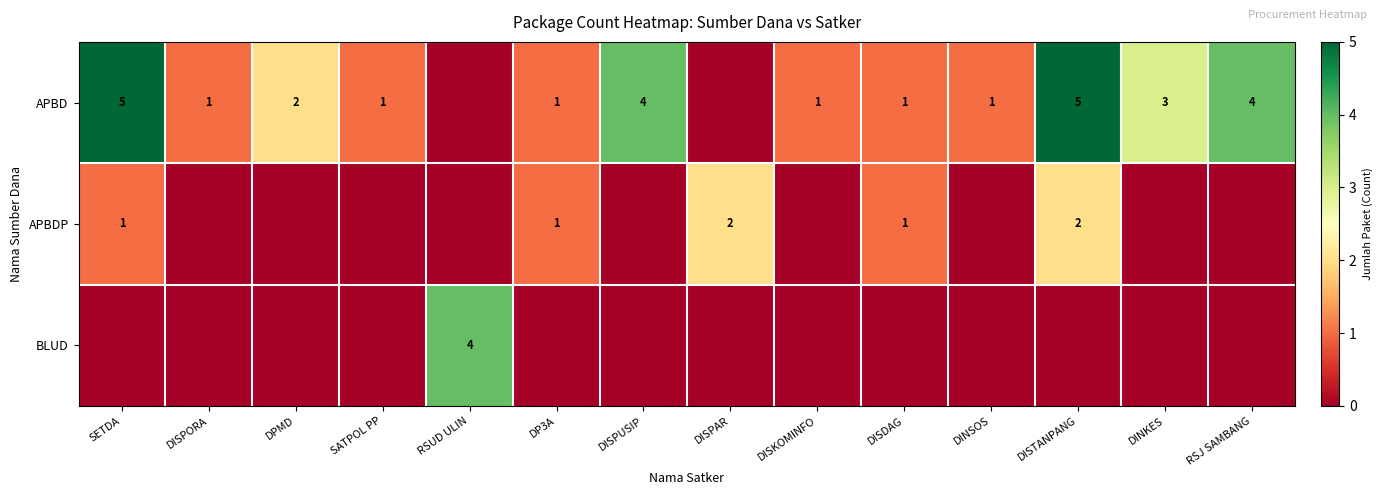

The value of APBD at DISDAG is 1. True or false?

True